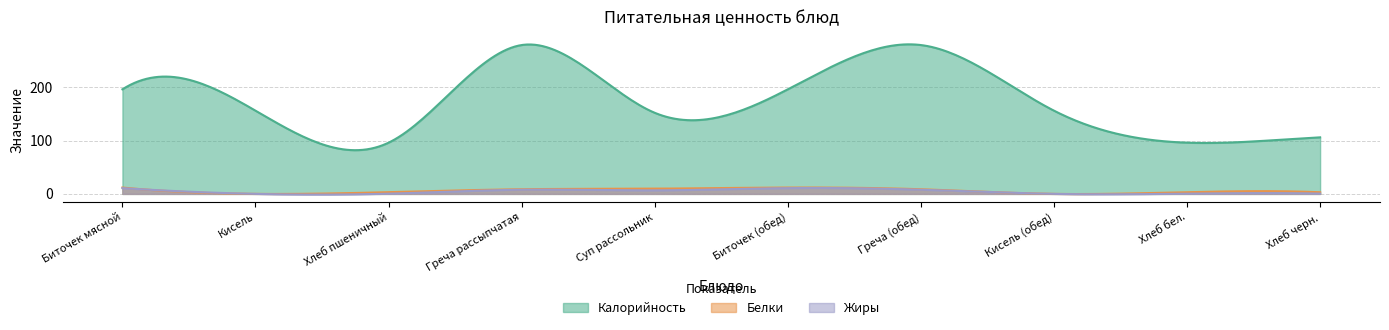

What position from the left is Суп рассольник?

5